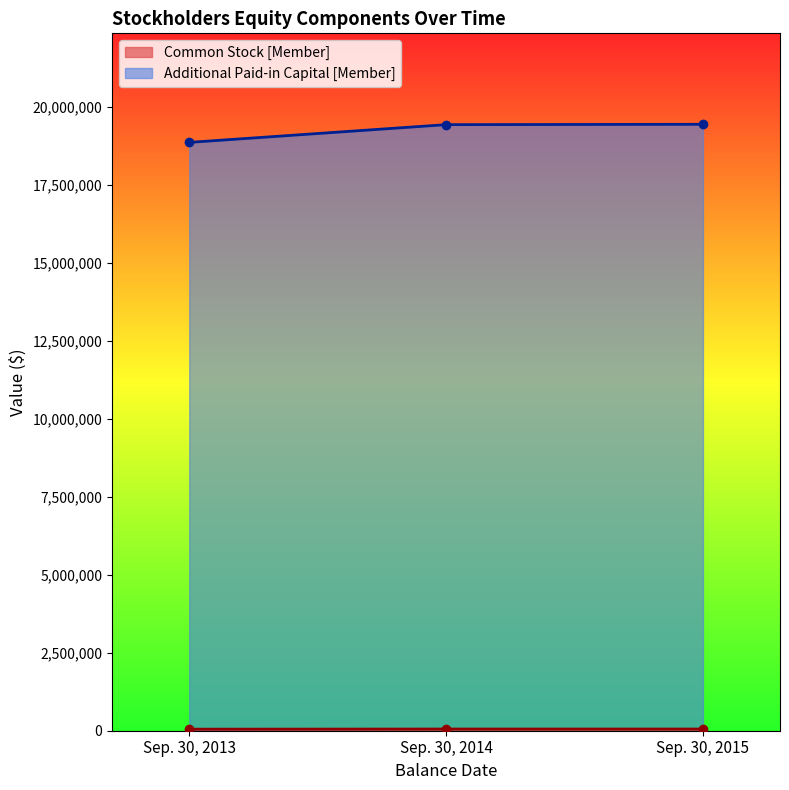

How many data points does each series have?

3